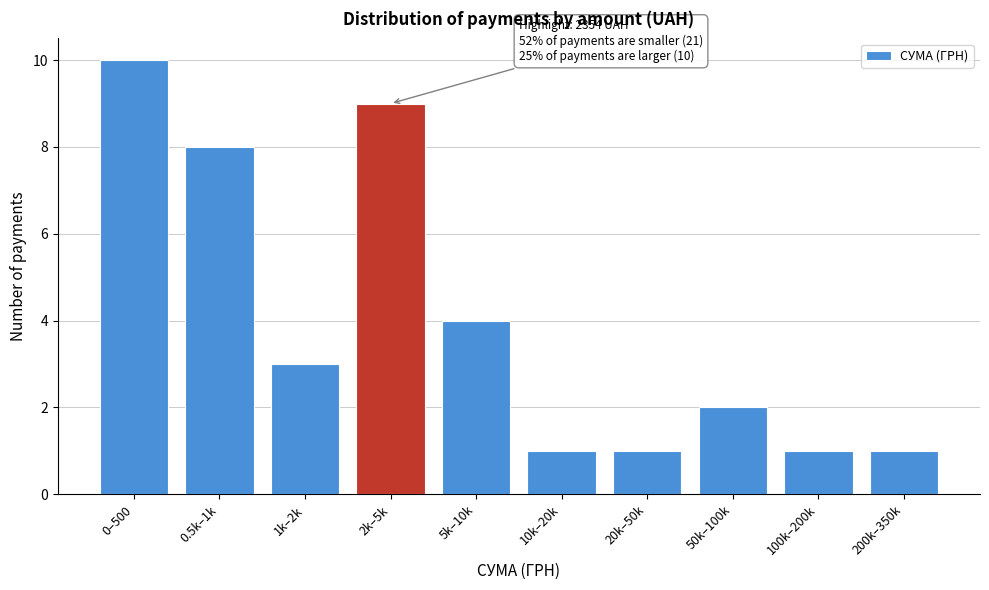

Reading left to right, transcribe all the data shown in this chart.

0–500=10	0.5k–1k=8	1k–2k=3	2k–5k=9	5k–10k=4	10k–20k=1	20k–50k=1	50k–100k=2	100k–200k=1	200k–350k=1